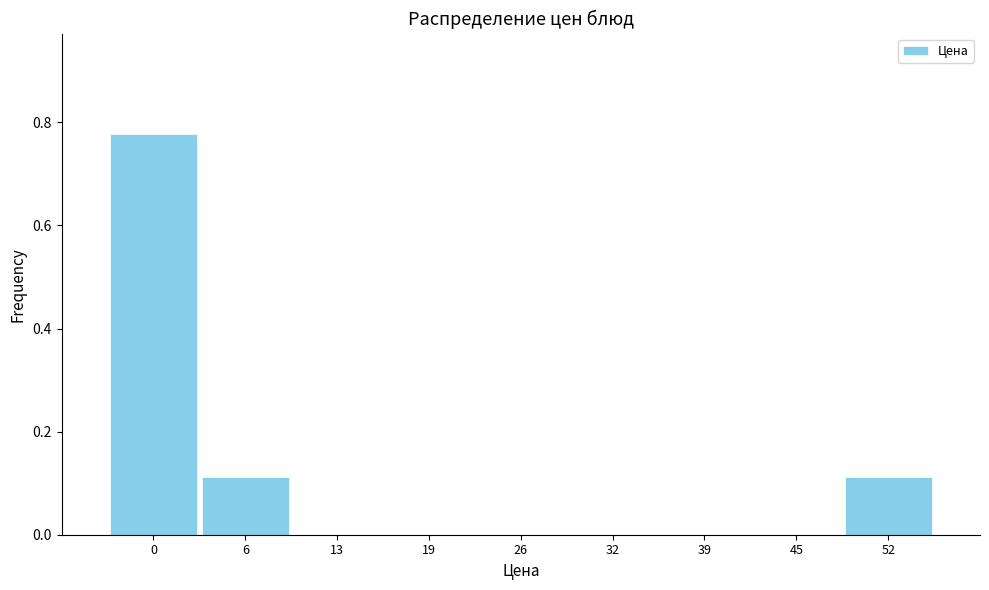

What is the sum of all values?

1.0